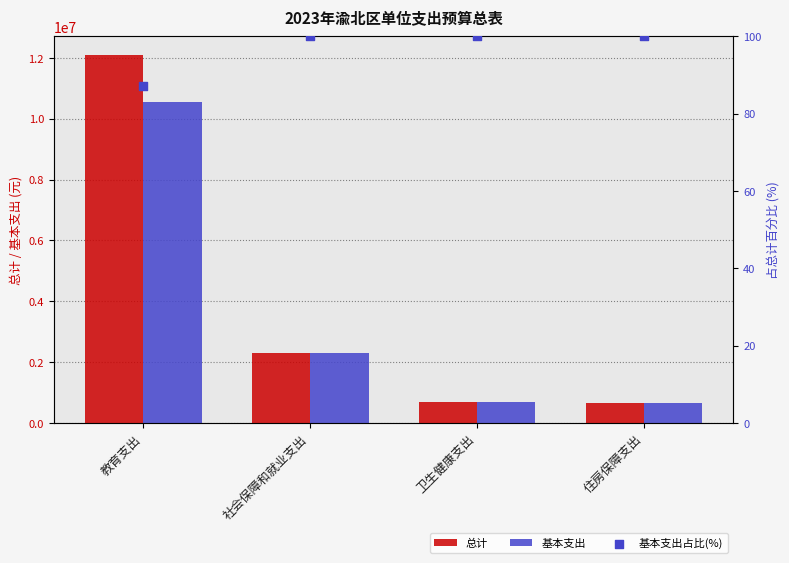

Is the value of 基本支出 at 卫生健康支出 greater than the value of 总计 at 住房保障支出?

Yes